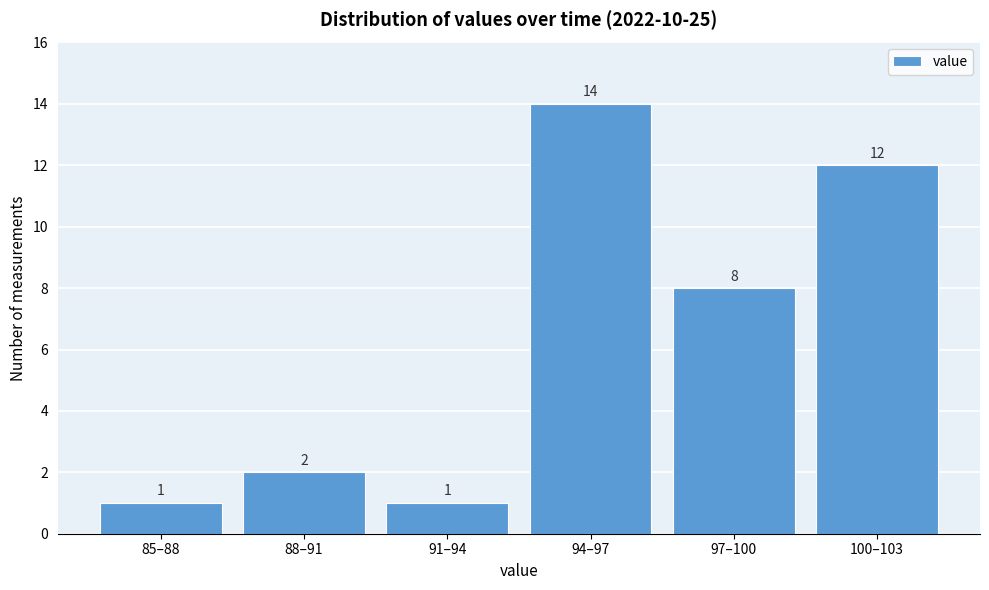

Reading left to right, list all the values displayed in this chart.

1	2	1	14	8	12